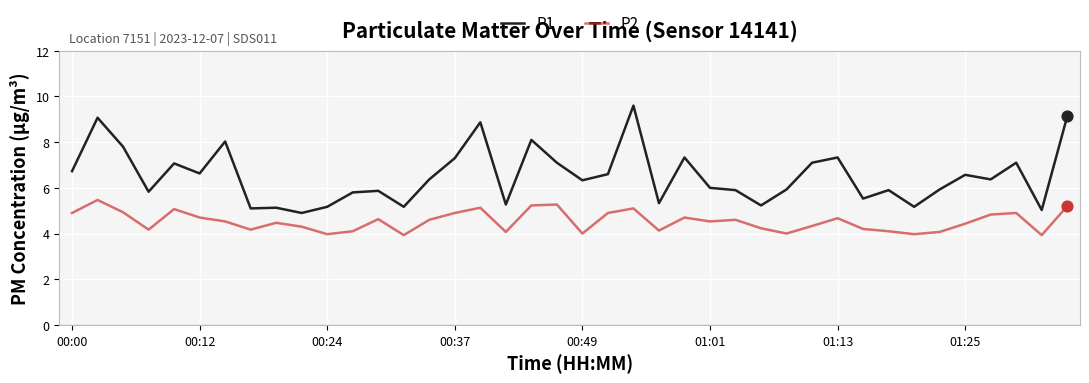

True or false: P1 and P2 intersect in this chart.

False